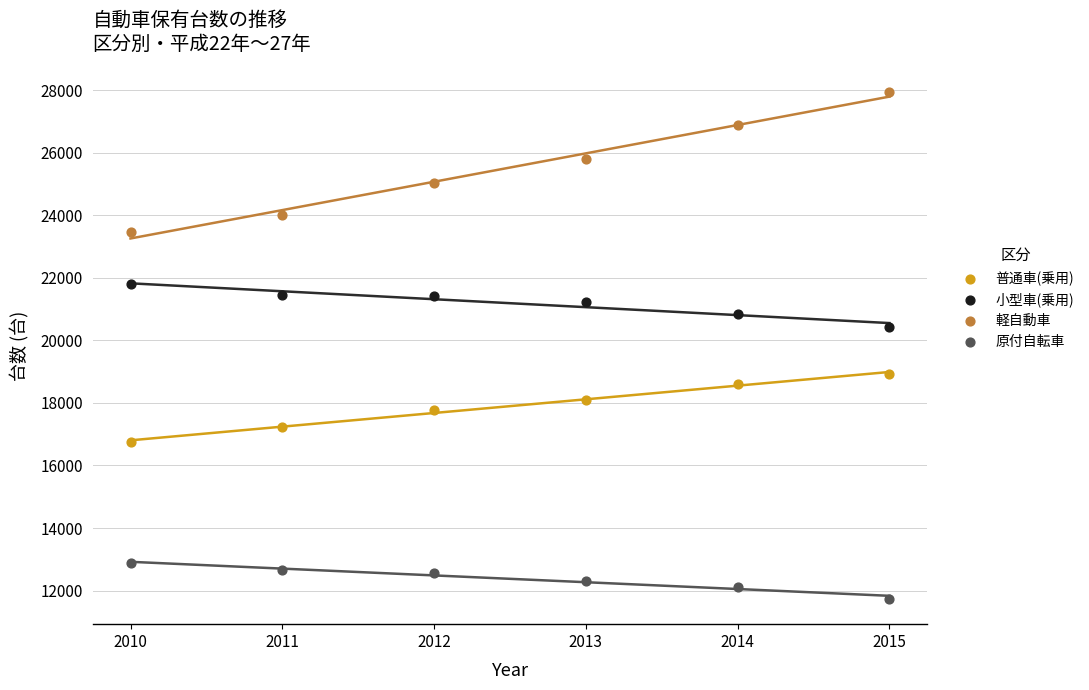

Across all data points, what is the range of X values (max minus min)?

5